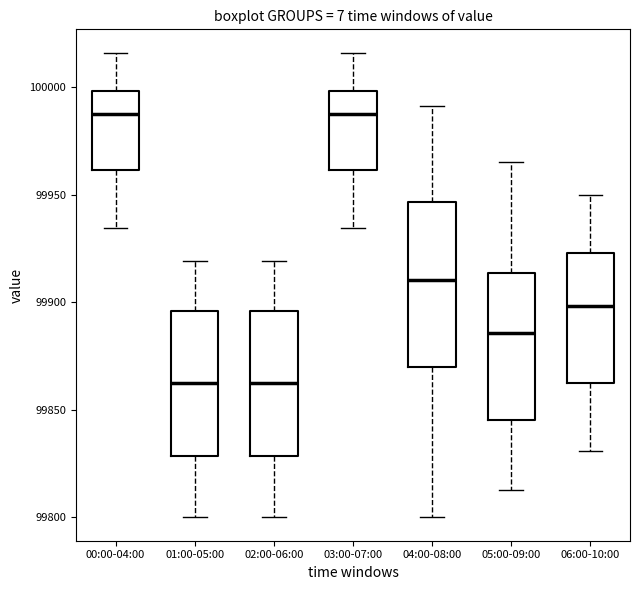

Reading left to right, read every box against the y-axis: the position of its median line, the range the box covers, and the ends of its whiskers. The values are not printed on the chart, so give them approximately, as read against the axis.

00:00-04:00: median 99990, box 99960 to 100000, whiskers 99935 to 100015
01:00-05:00: median 99865, box 99830 to 99895, whiskers 99800 to 99920
02:00-06:00: median 99865, box 99830 to 99895, whiskers 99800 to 99920
03:00-07:00: median 99990, box 99960 to 100000, whiskers 99935 to 100015
04:00-08:00: median 99910, box 99870 to 99945, whiskers 99800 to 99990
05:00-09:00: median 99885, box 99845 to 99915, whiskers 99815 to 99965
06:00-10:00: median 99900, box 99865 to 99925, whiskers 99830 to 99950